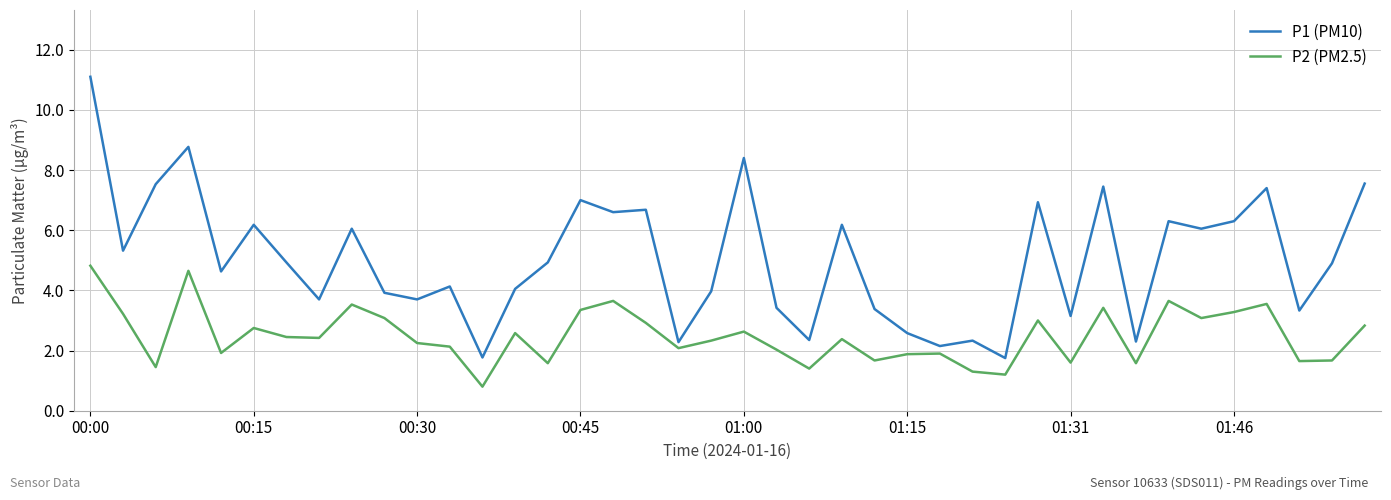

True or false: P1 (PM10) and P2 (PM2.5) intersect in this chart.

False